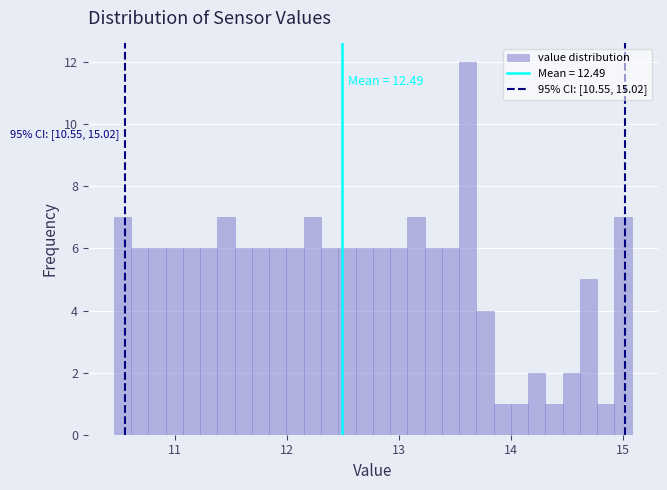

Read against the x-axis, roughly where is the centre of the tallest bar?

13.6